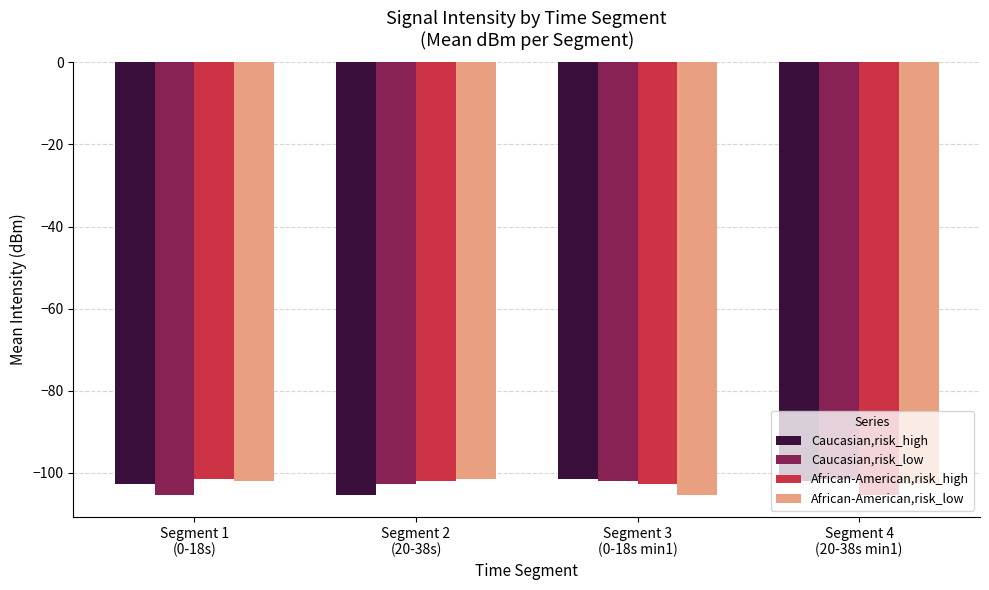

What is the smallest value displayed?

-105.4